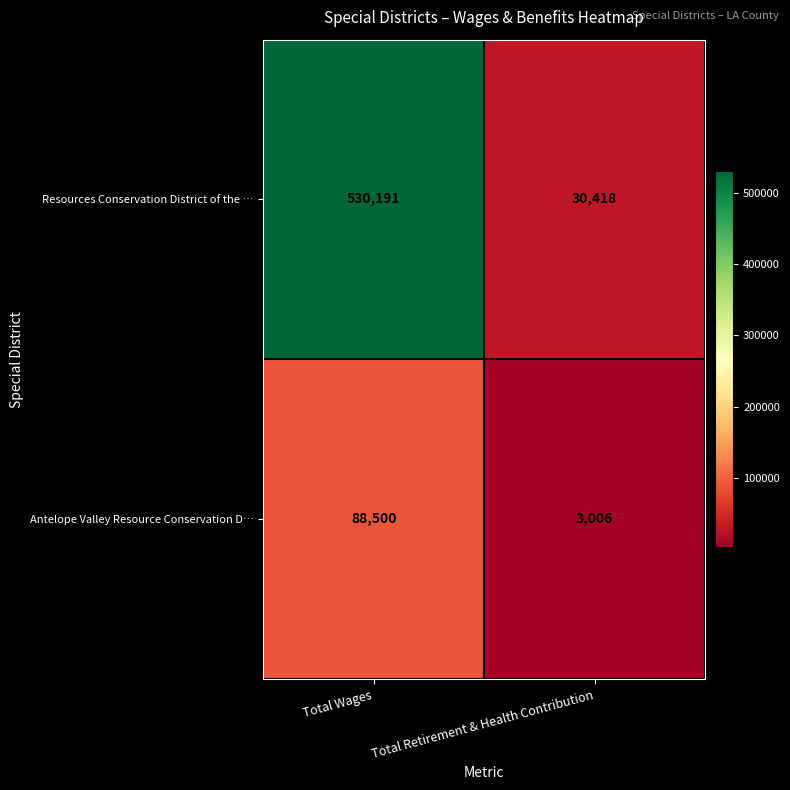

What is the difference between the highest and lowest values at Total Retirement & Health Contribution?

27412